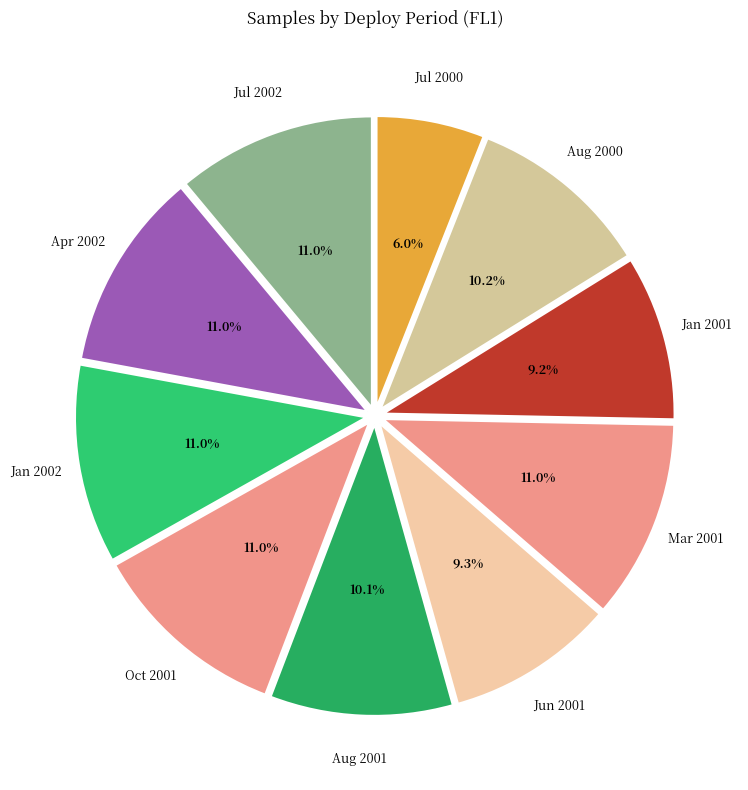

What percentage is the Jul 2000 slice, to the nearest percent?

6%